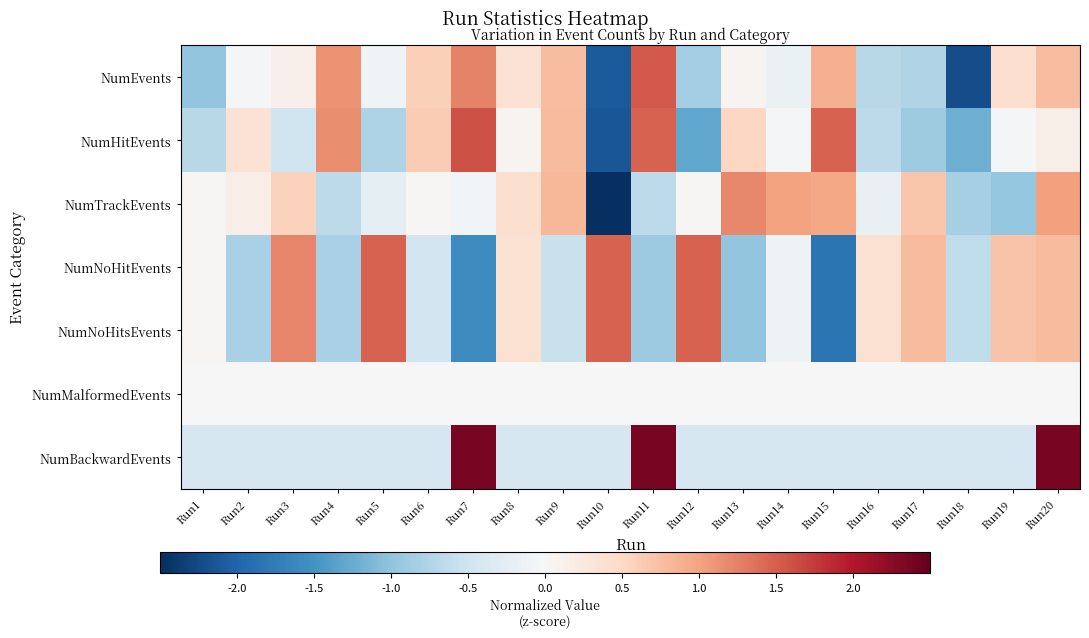

Which series has the largest range (max minus min)?

NumTrackEvents